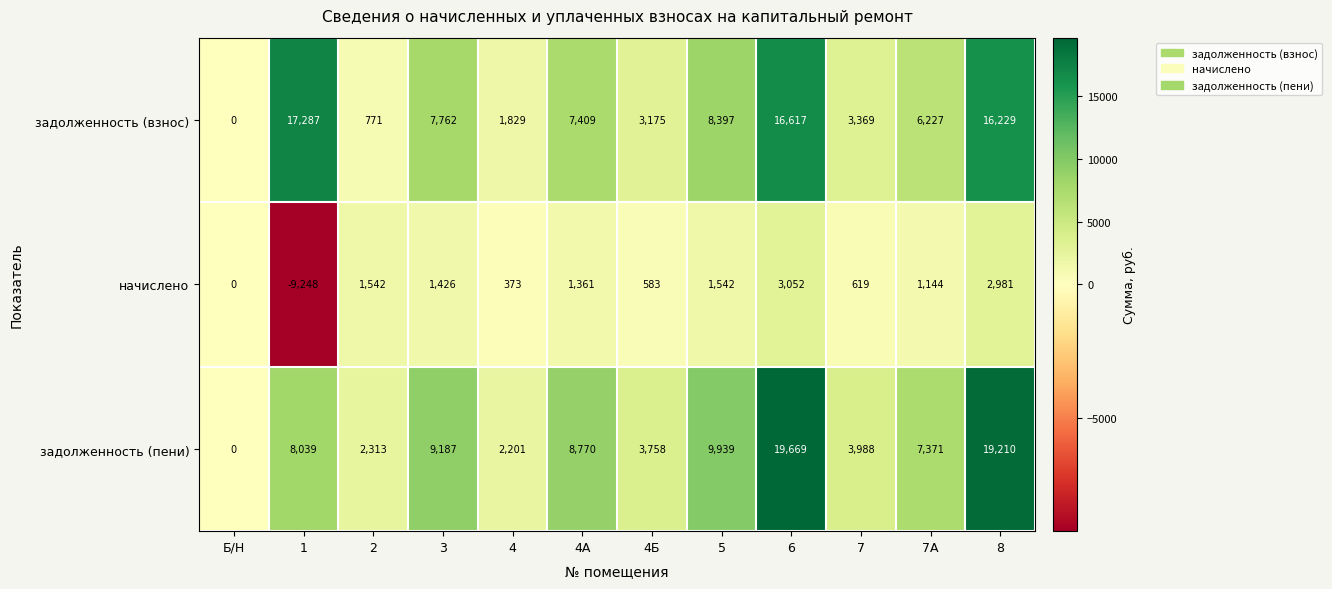

How many series are shown in this chart?

3